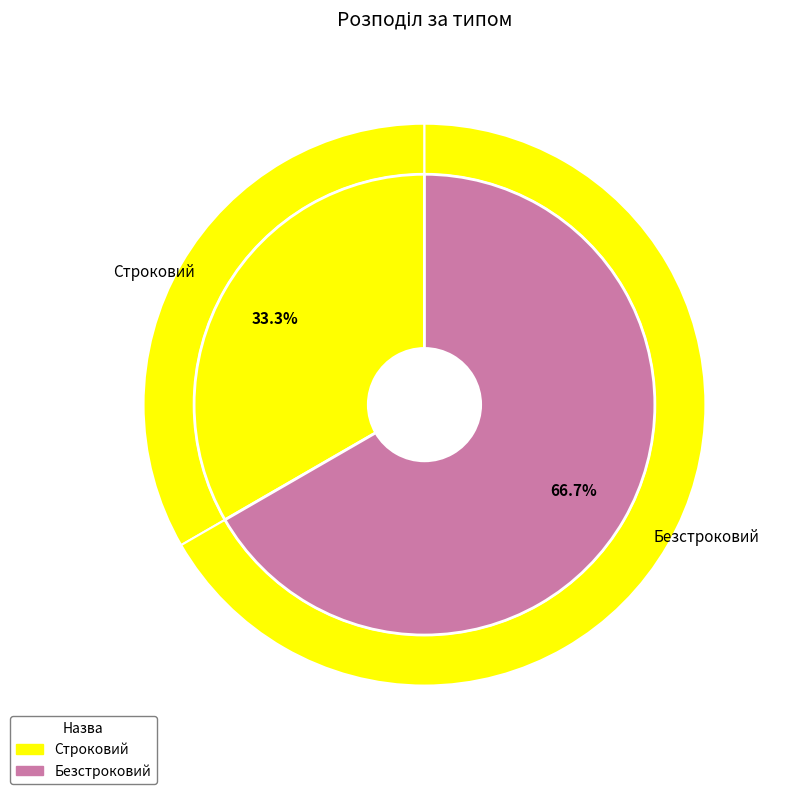

Combined, do Строковий and Безстроковий account for over 50%?

Yes